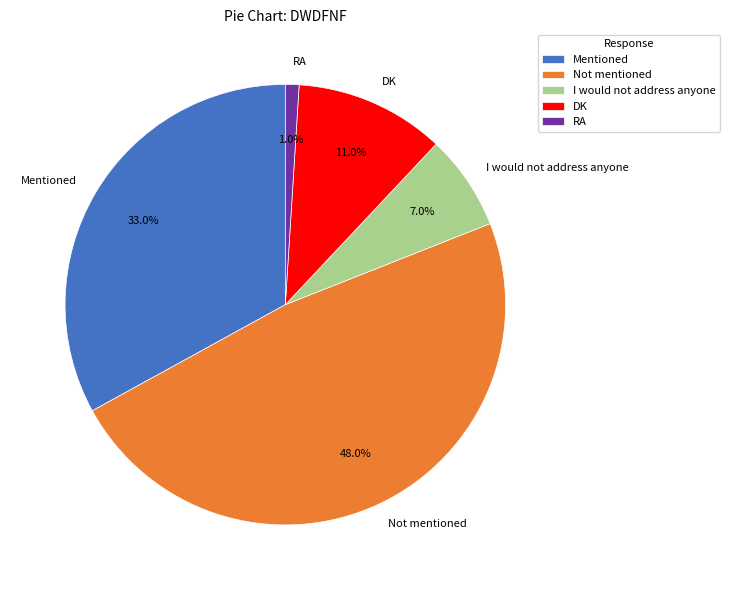

To the nearest percent, what is the difference between the largest and smallest slice percentages?

47%